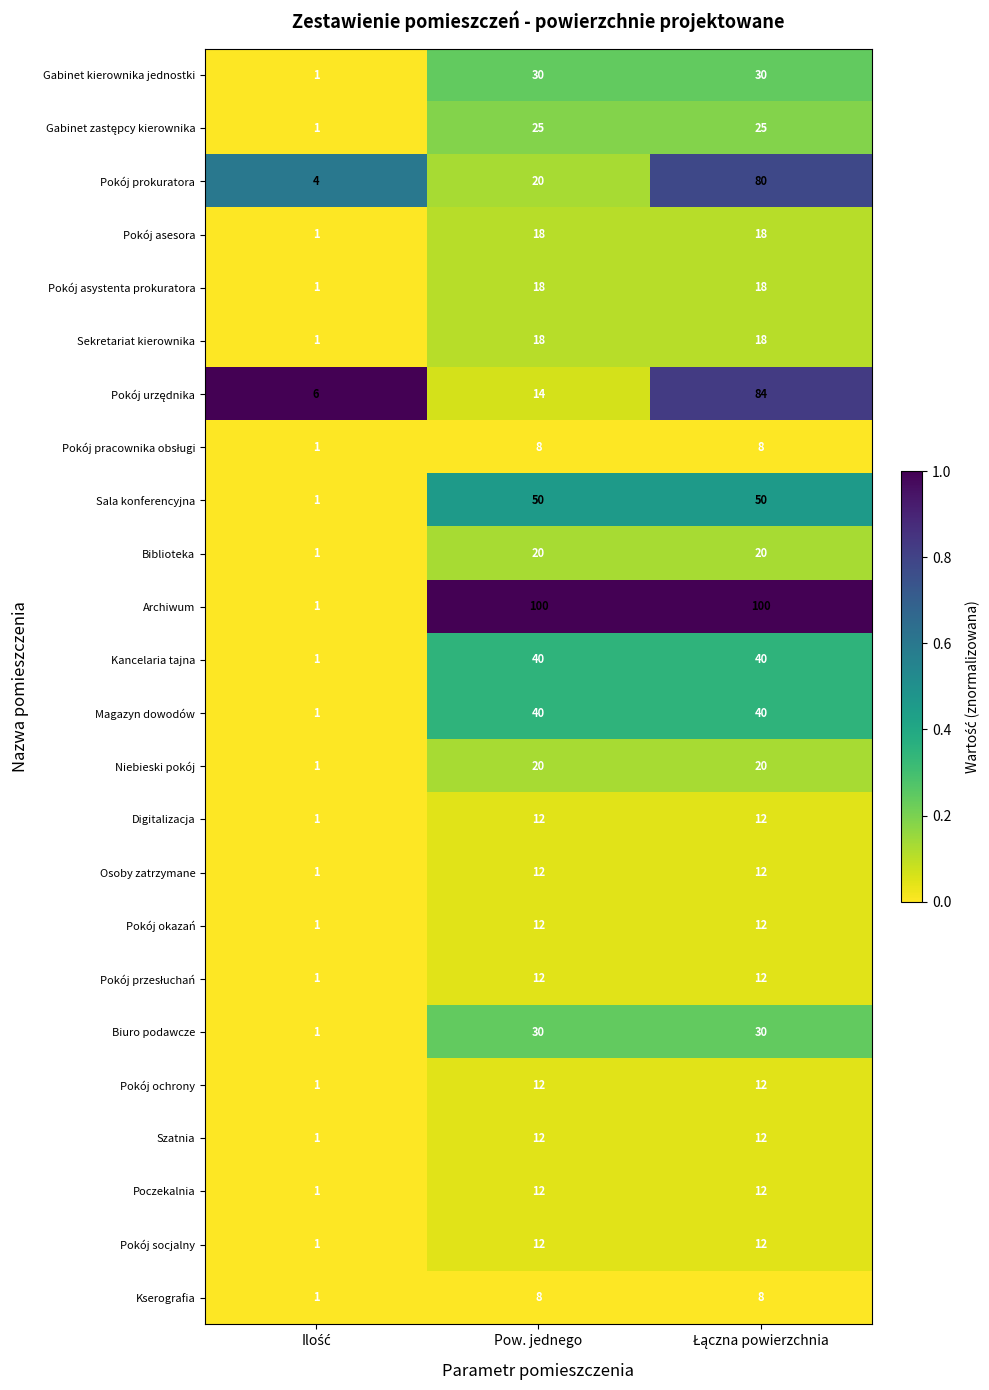

Which series has the largest range (max minus min)?

Archiwum